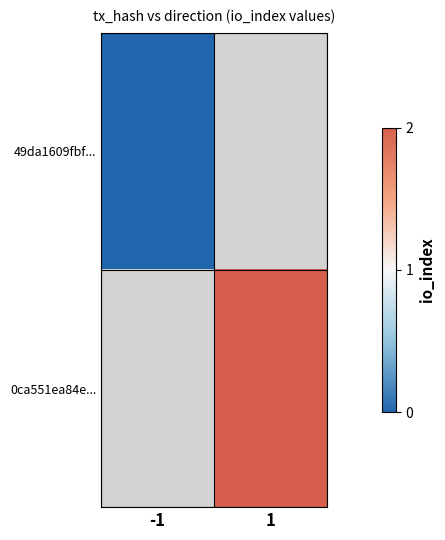

At how many categories does at least one series exceed 0?

1